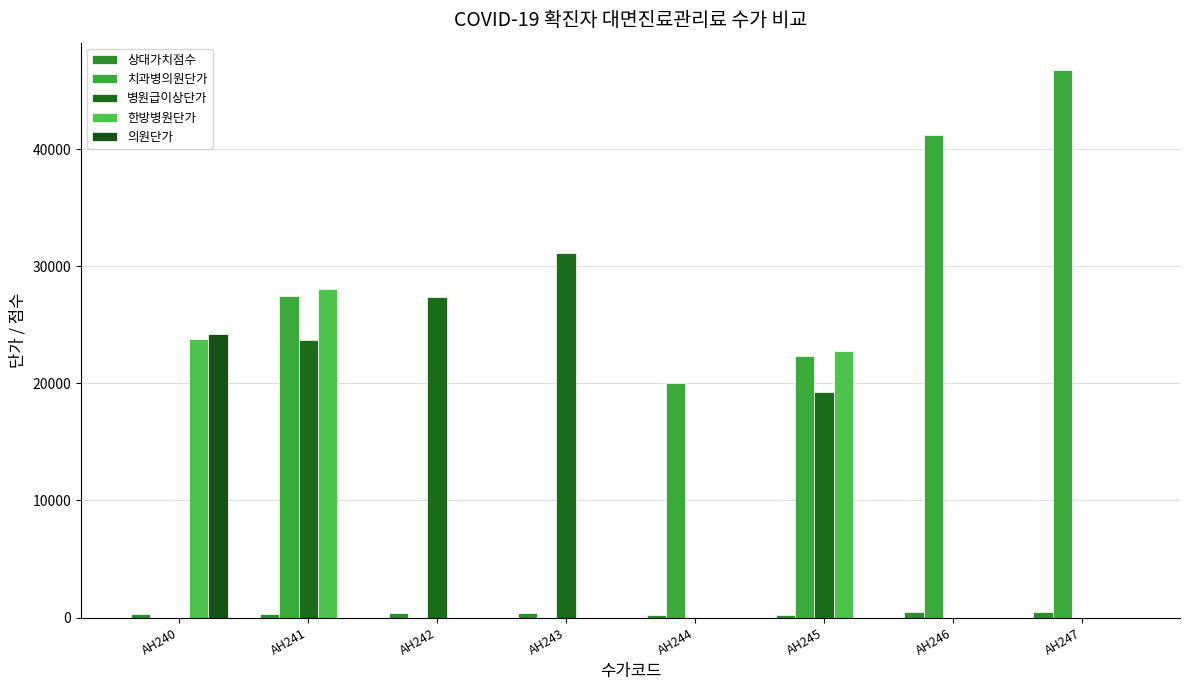

What is the difference between the 의원단가 values at AH244 and AH240?

24260.0